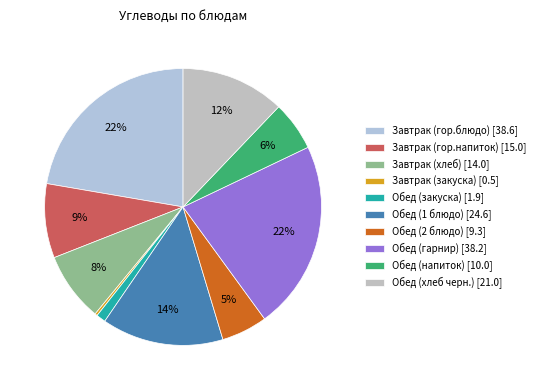

Does Обед (1 блюдо) account for over 50% of the chart?

No